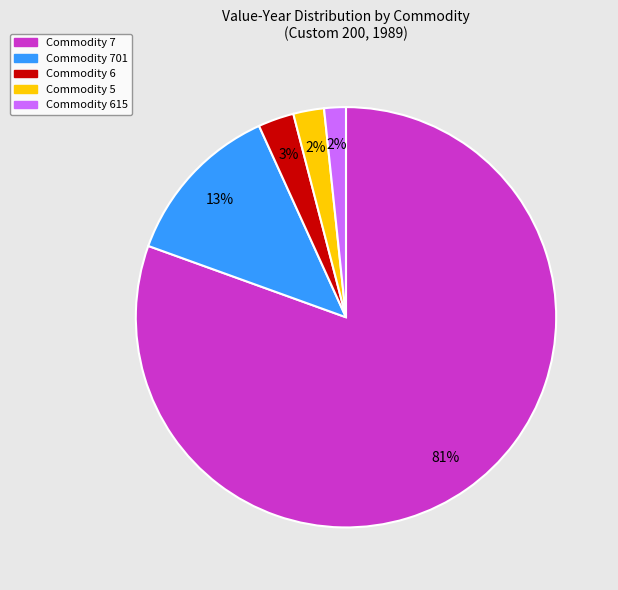

How many slices are in this pie chart?

5